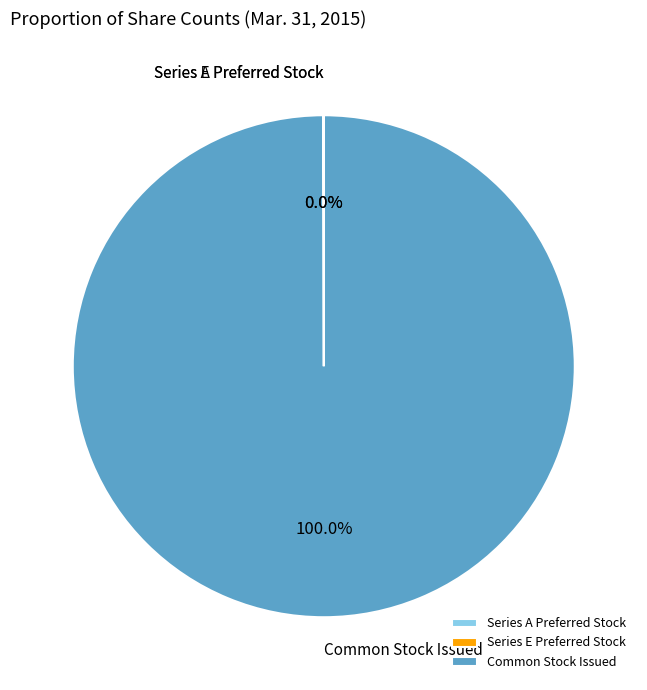

Which category has the biggest portion of the pie?

Common Stock Issued